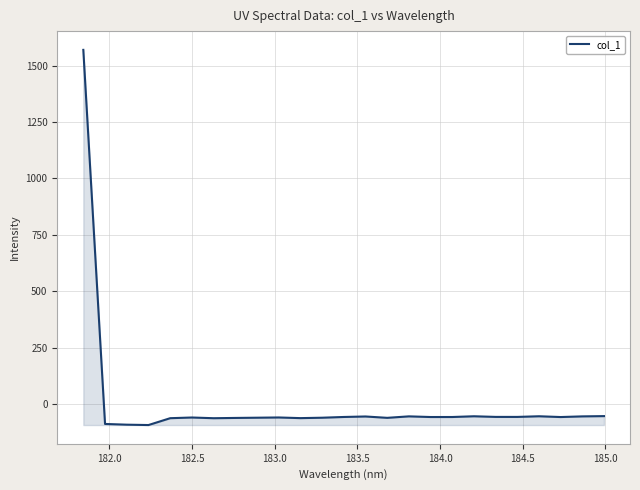

What is the minimum value shown in the chart?

-92.5